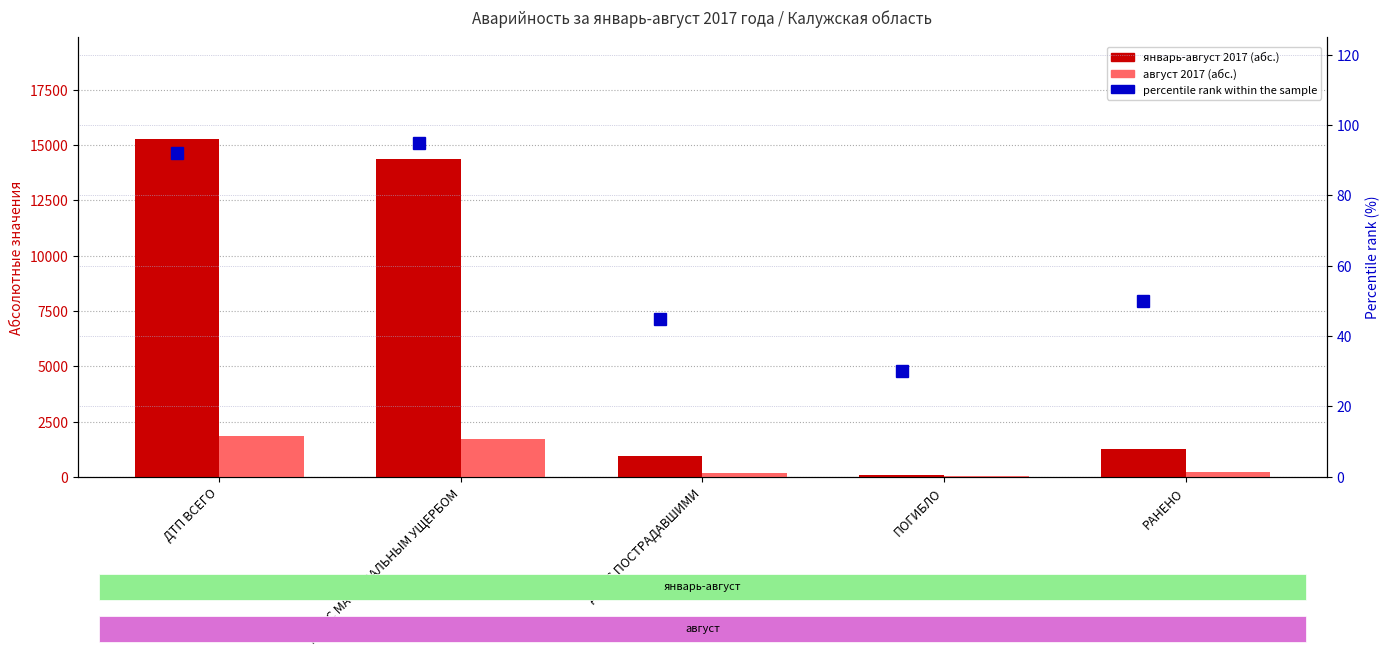

What is the lowest value of the январь-август 2017 (абс.) series?

100